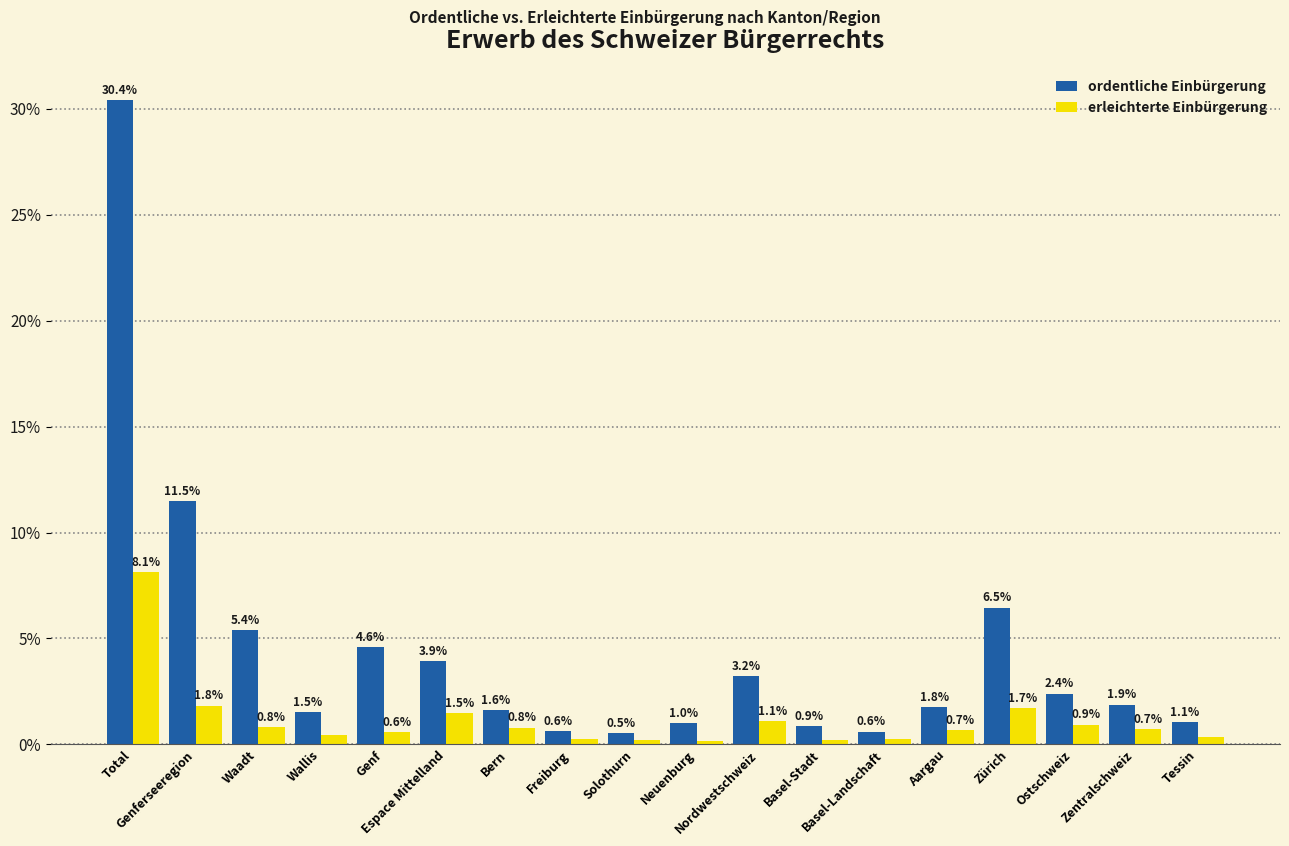

What is the difference between the maximum and minimum values in the ordentliche Einbürgerung series?

29.9